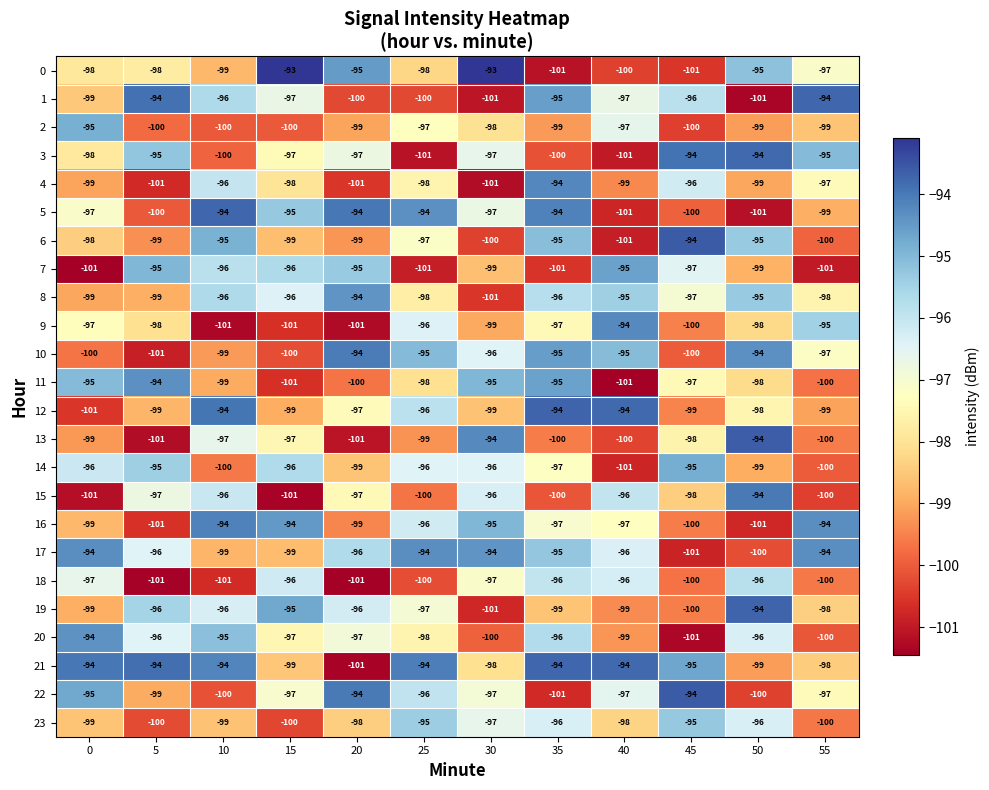

Where does the 3 series first go above -97?

5